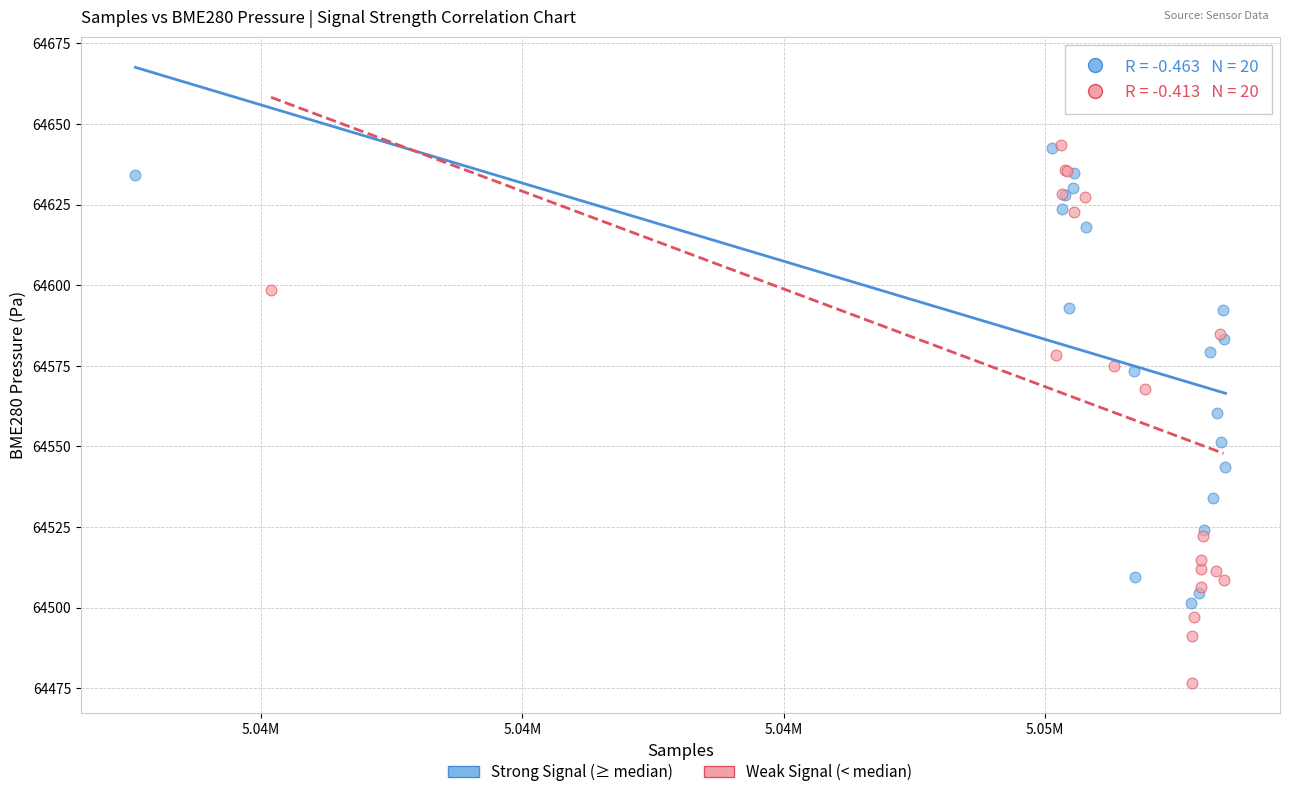

Which series reaches the minimum Y coordinate?

Weak Signal (< median)